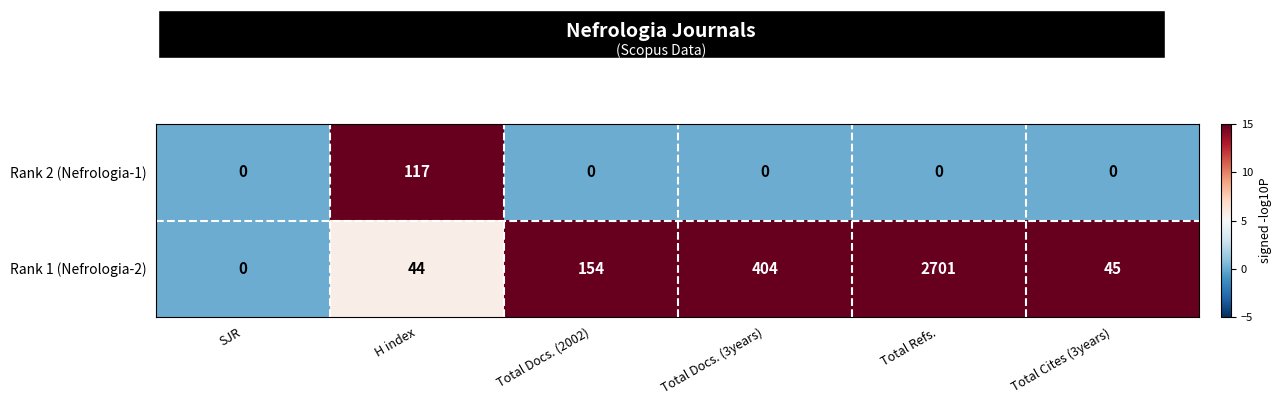

Reading left to right, list all the values displayed in this chart.

Rank 2 (Nefrologia-1): 0	117	0	0	0	0
Rank 1 (Nefrologia-2): 0	44	154	404	2701	45